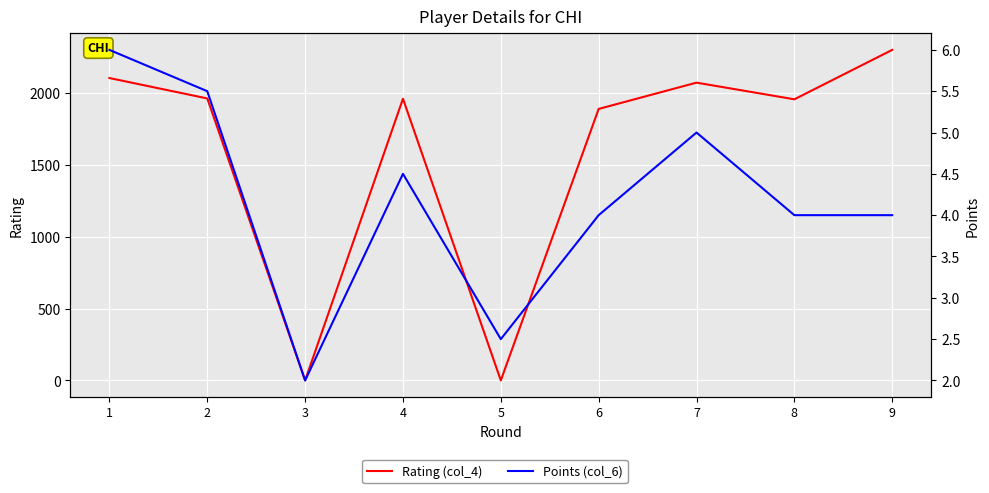

Count the number of categories in the chart.

9